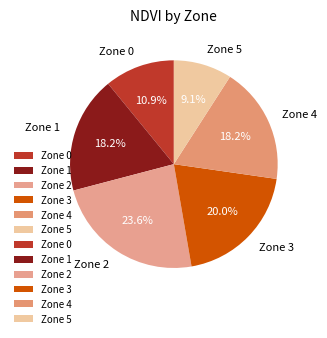

Does Zone 2 represent more than half of the total?

No